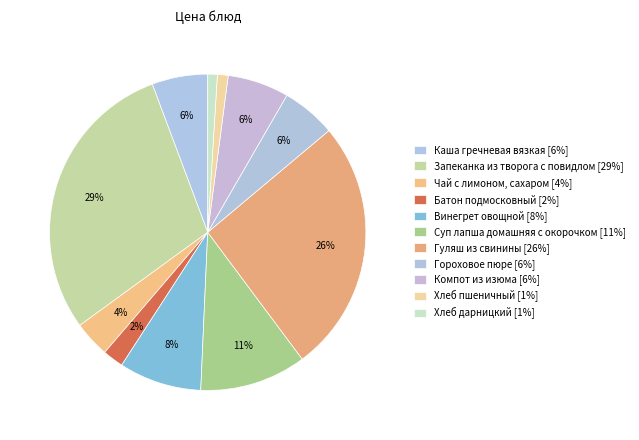

How many segments does this pie chart have?

11